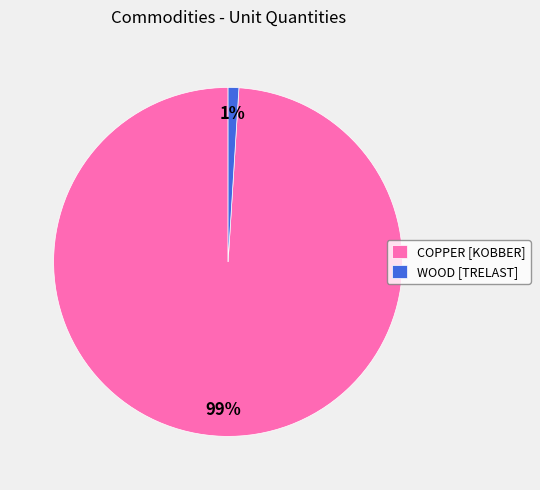

Count the number of slices in the pie.

2